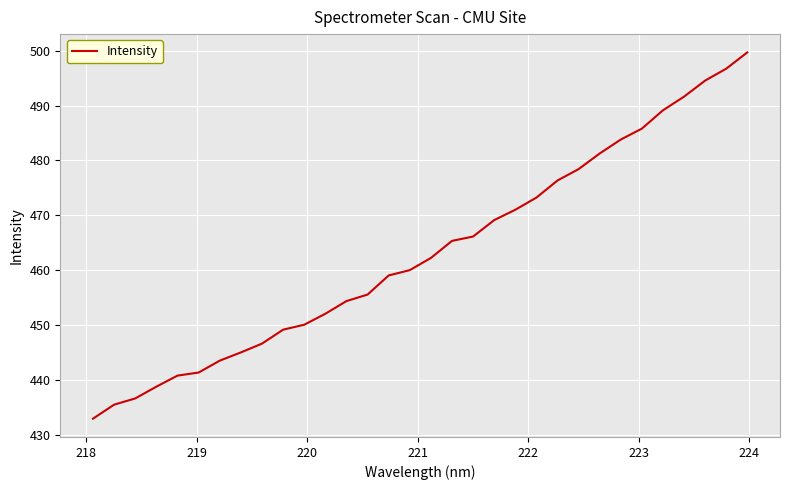

Count the number of categories in the chart.

32